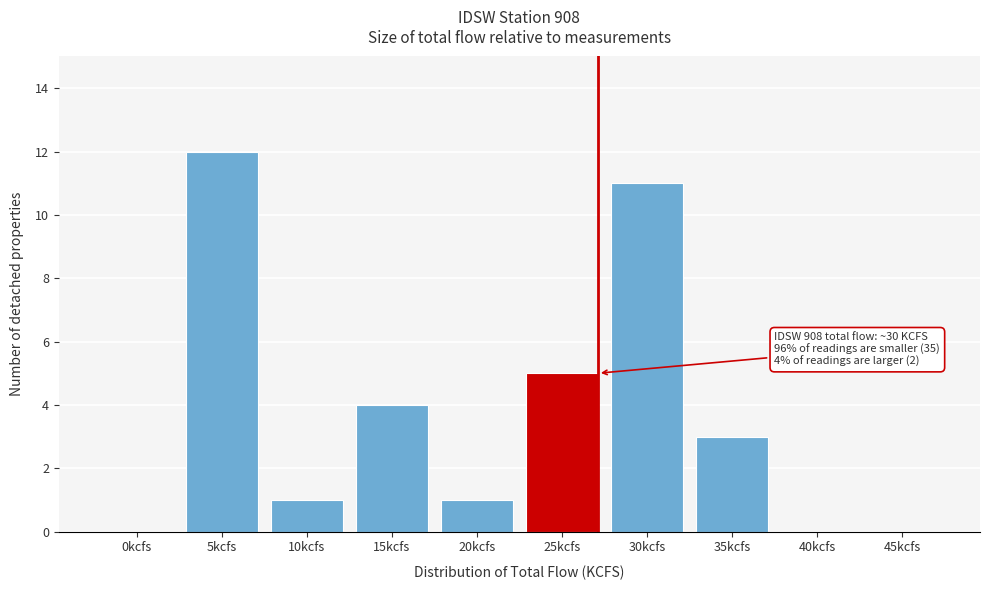

Reading right to left, what are all the values shown in this chart?

45kcfs=0	40kcfs=0	35kcfs=3	30kcfs=11	25kcfs=5	20kcfs=1	15kcfs=4	10kcfs=1	5kcfs=12	0kcfs=0